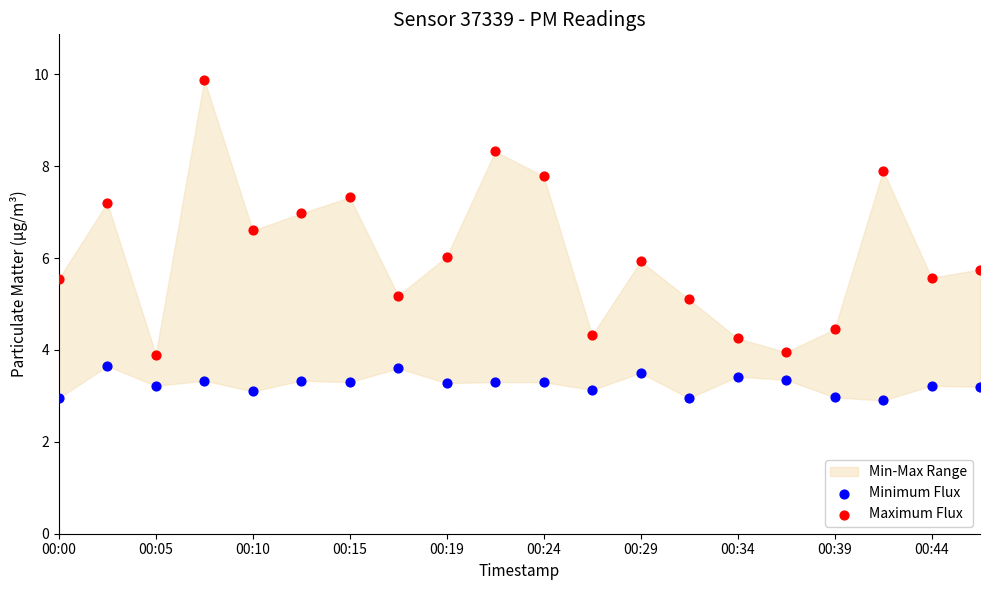

Which series has the largest Y range (max minus min)?

Maximum Flux